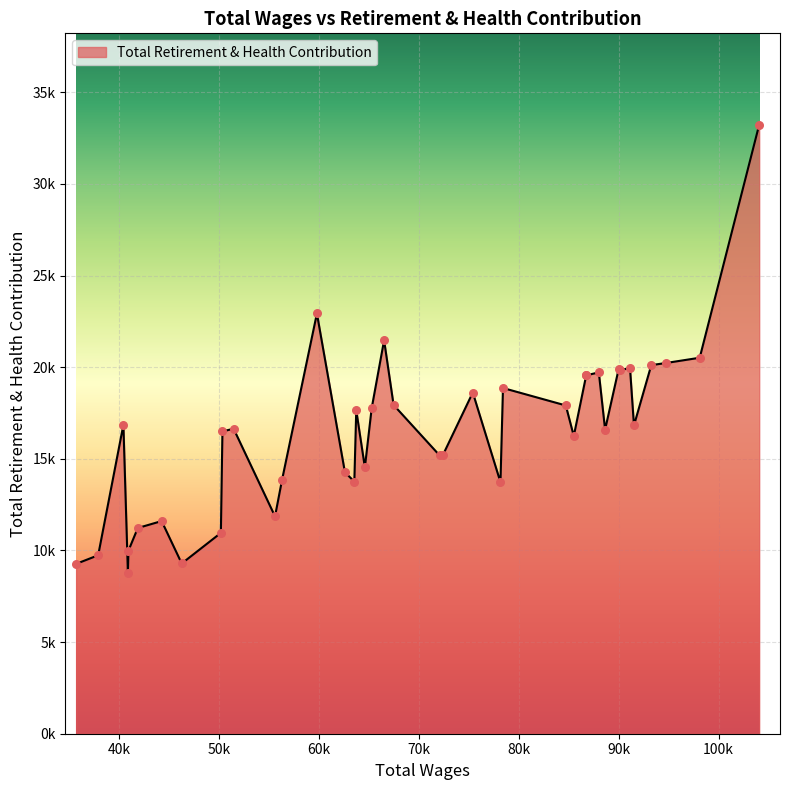

Is this an area chart (filled region under the line)?

Yes